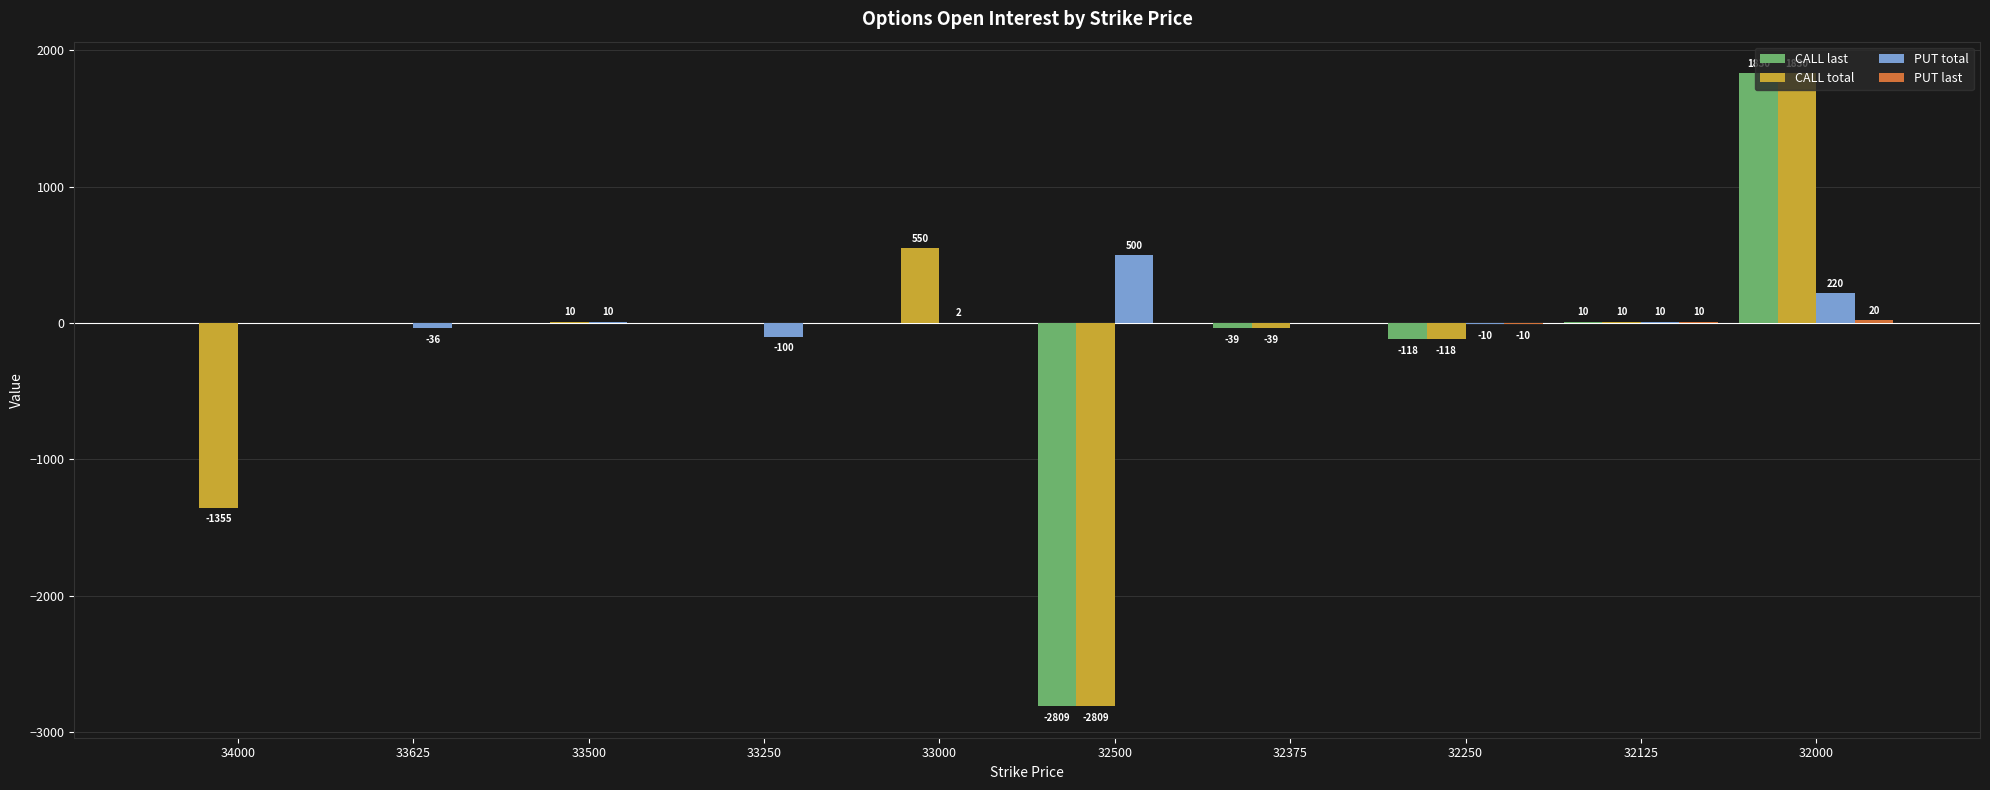

At which category is the sum across all series the highest?

32000